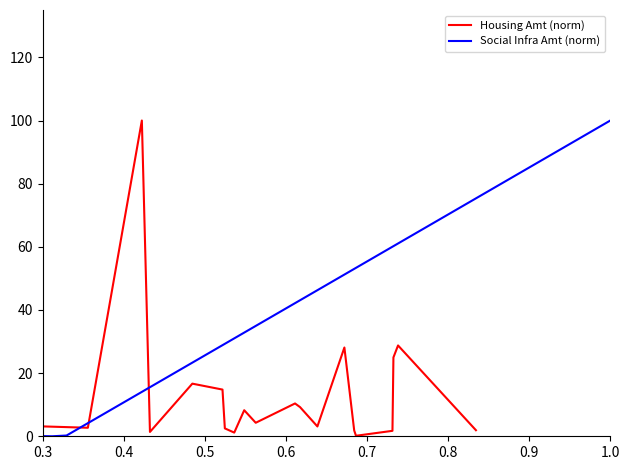

Which series ends up on top after the final intersection of Housing Amt (norm) and Social Infra Amt (norm)?

Social Infra Amt (norm)